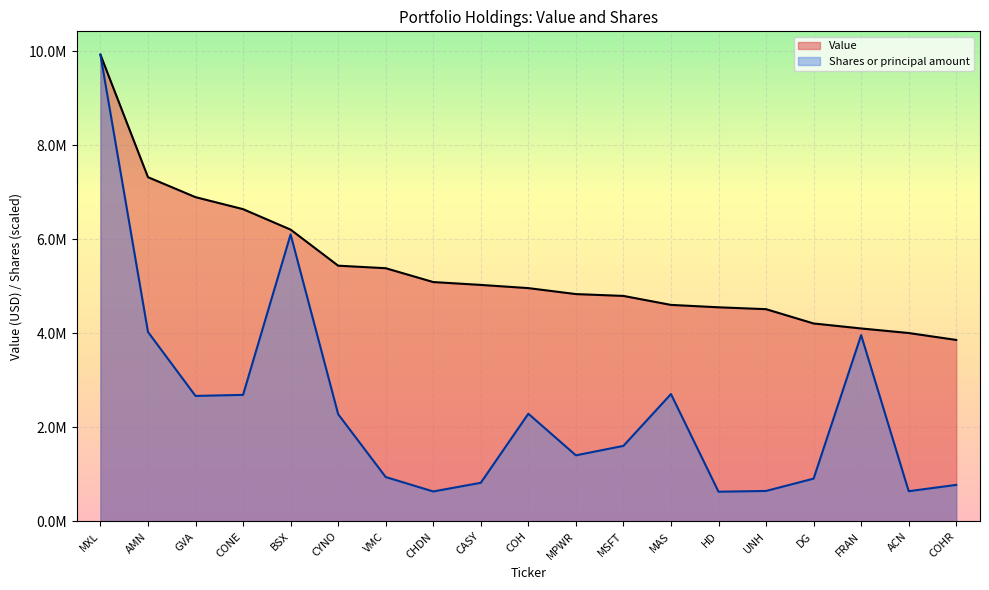

The value of Value at MXL is 15873670.6. True or false?

False